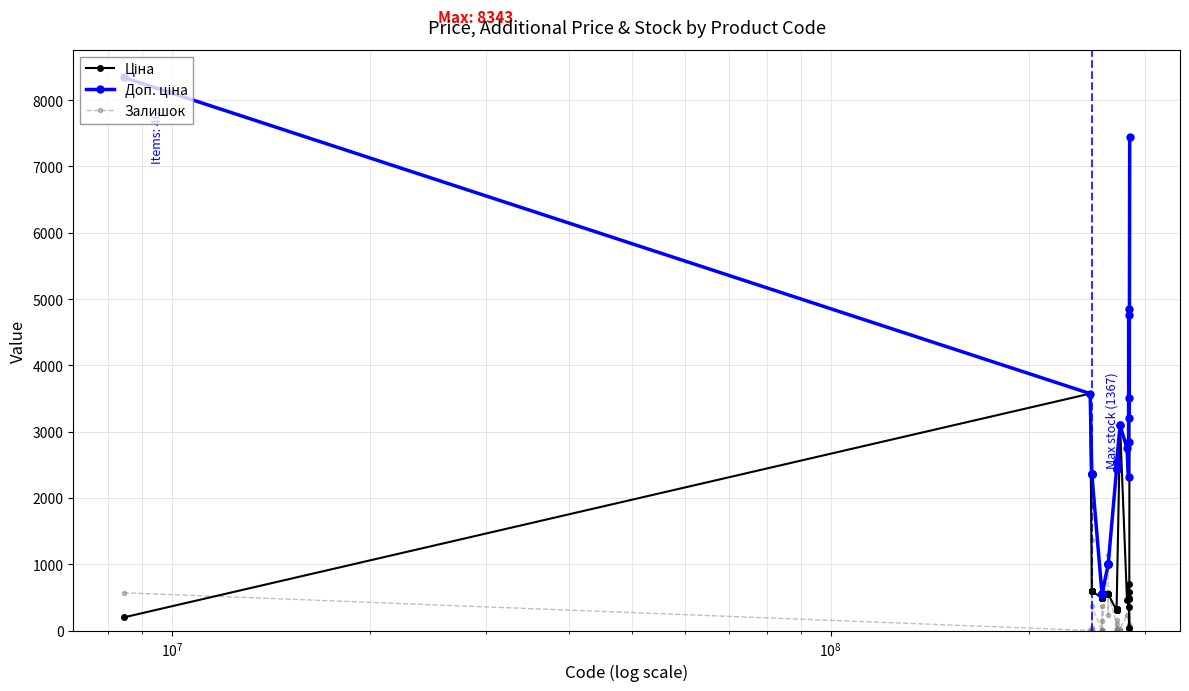

What is the highest value of the Залишок series?

1367.0